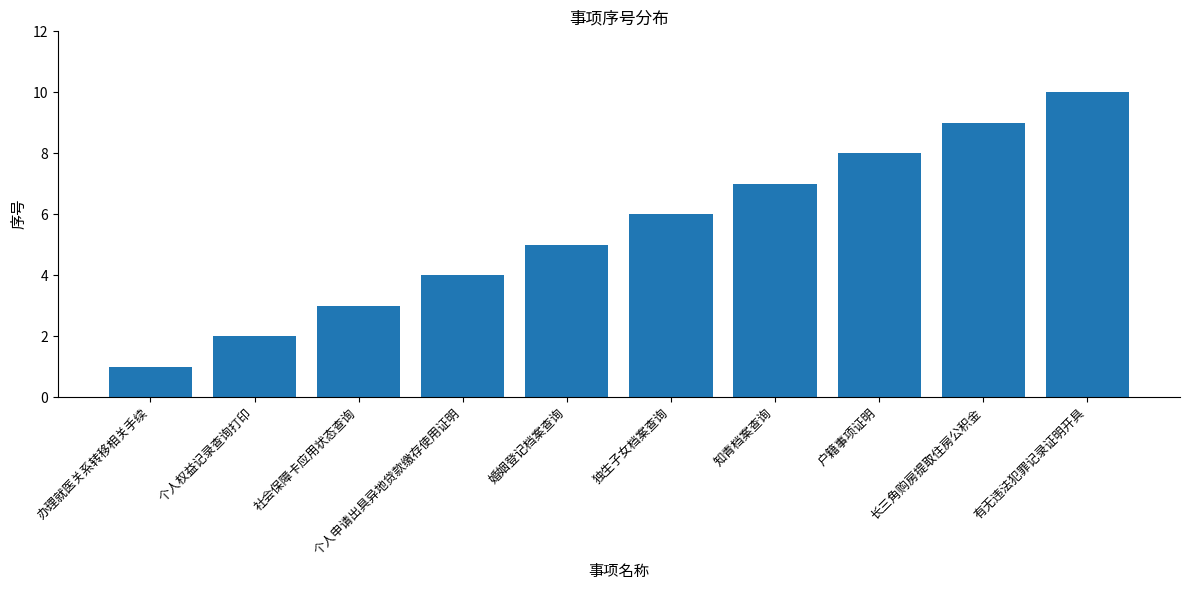

Which has a higher value, 个人申请出具异地贷款缴存使用证明 or 户籍事项证明?

户籍事项证明